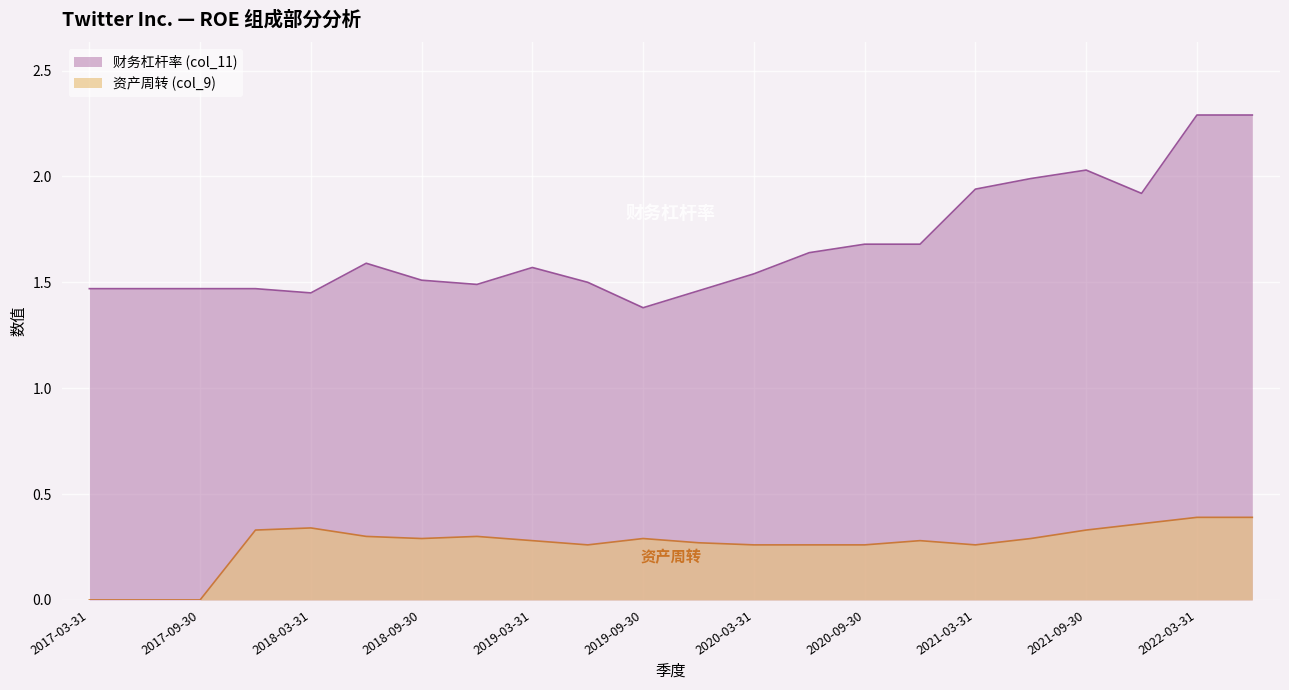

What is the difference between the maximum and second lowest values in the 财务杠杆率 (col_11) series?

0.8